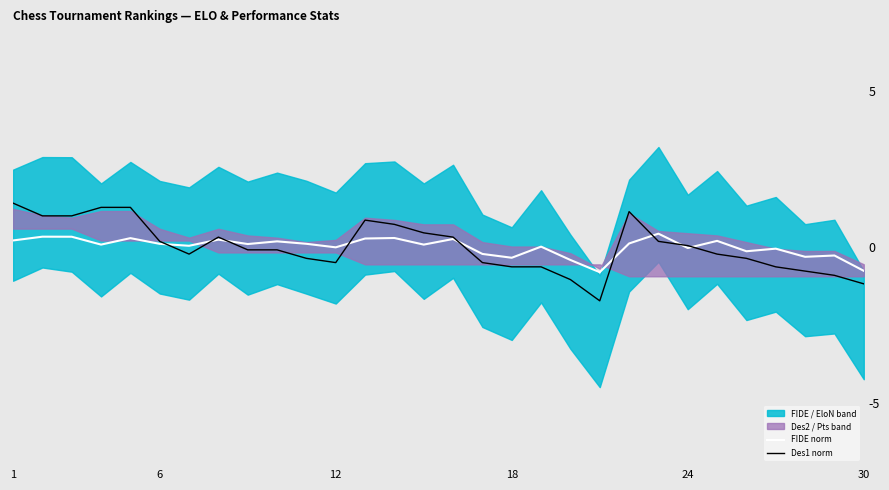

What is the sum of the Des1 norm values at 6 and 18?

-0.5